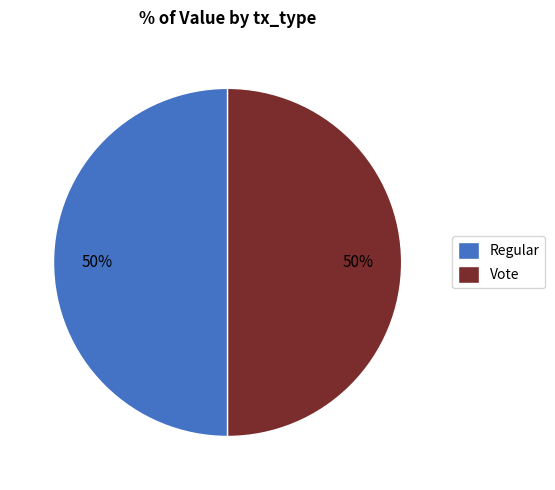

Combined, do Vote and Regular account for over 50%?

Yes